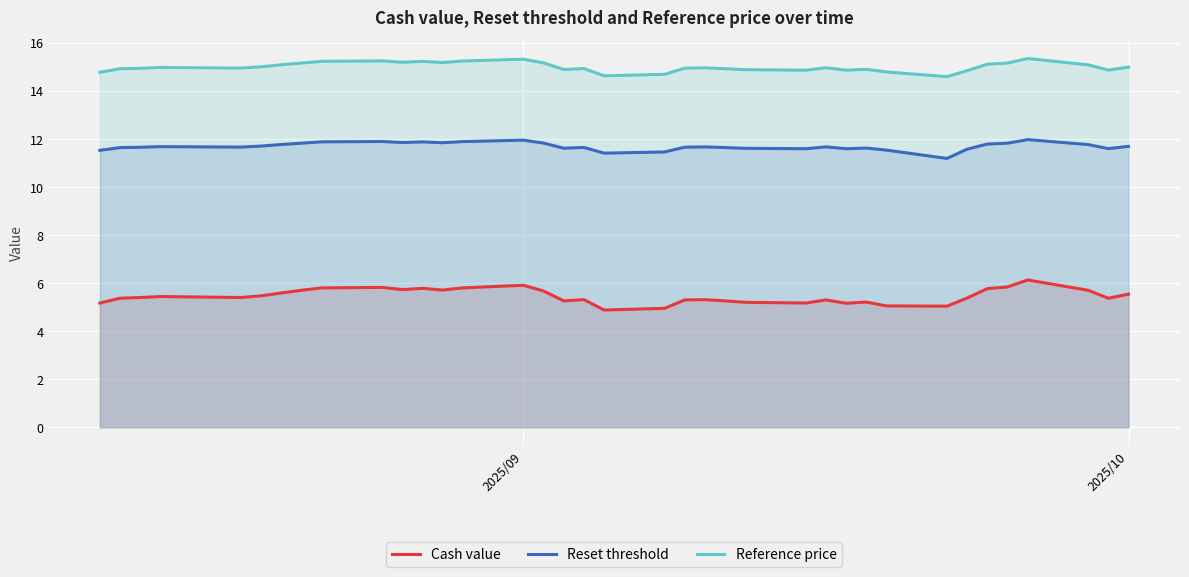

Which series has the widest spread of values?

Cash value